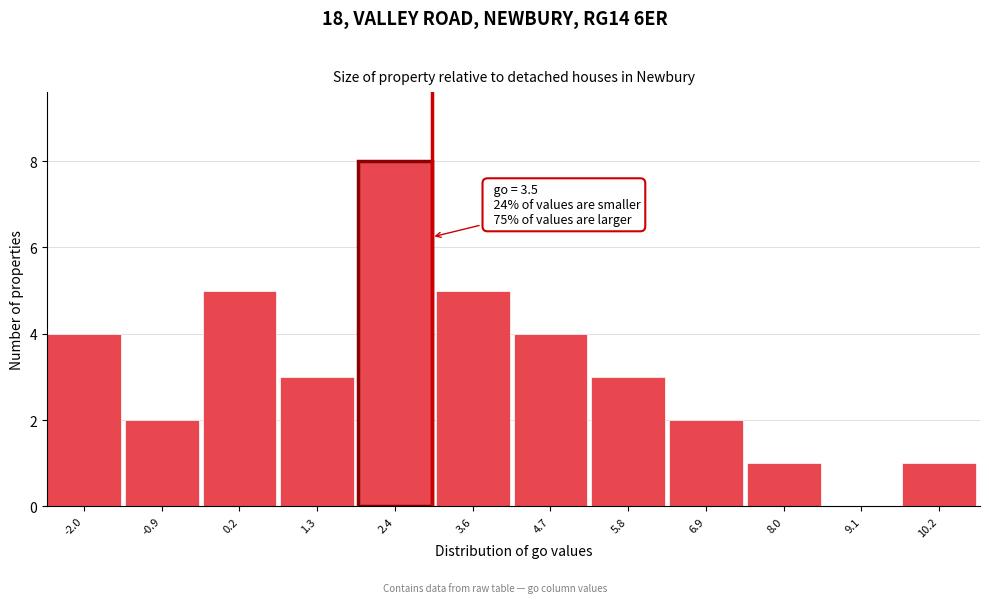

Reading left to right, what are all the values shown in this chart?

-2.0=4	-0.9=2	0.2=5	1.3=3	2.4=8	3.6=5	4.7=4	5.8=3	6.9=2	8.0=1	9.1=0	10.2=1